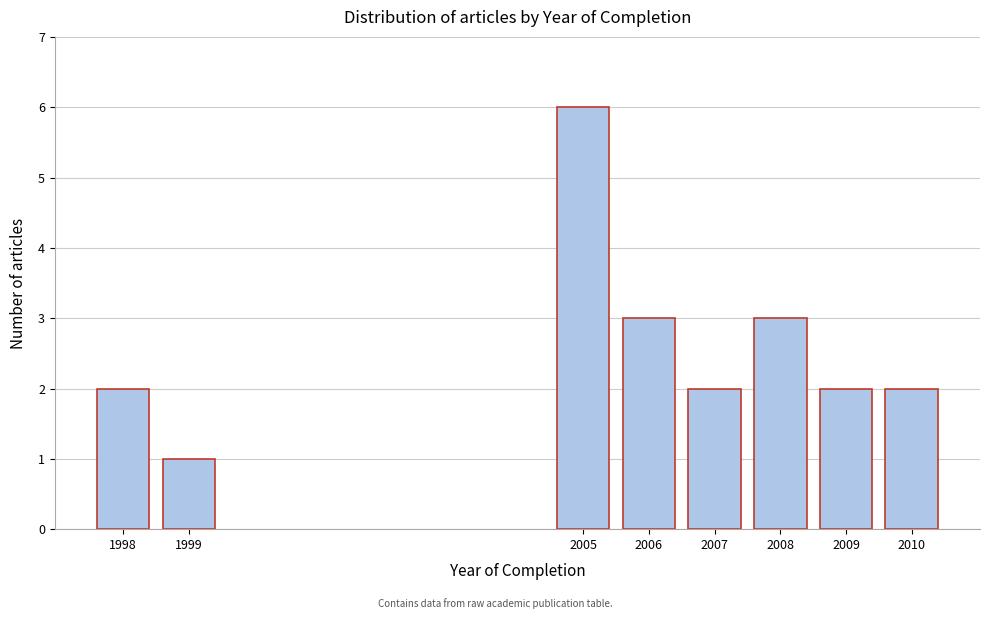

Reading left to right, what are all the values shown in this chart?

2	1	6	3	2	3	2	2